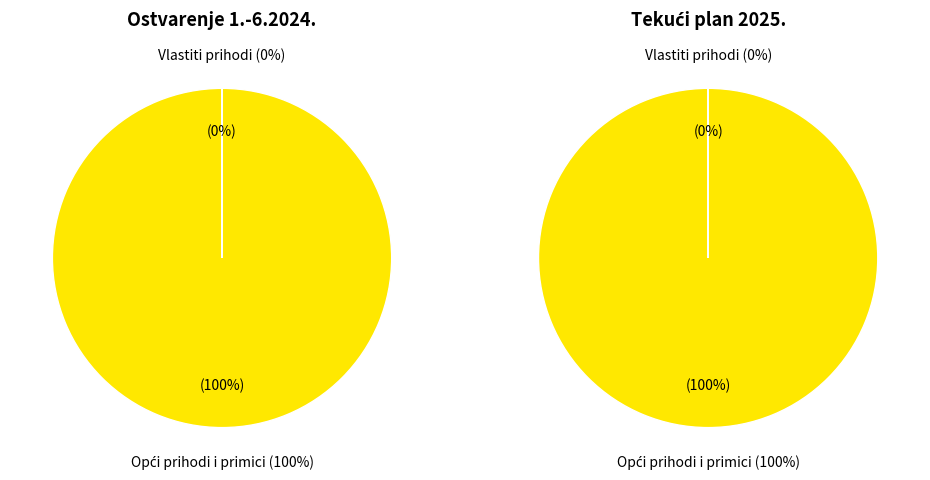

Is Vlastiti prihodi the majority of the pie?

No